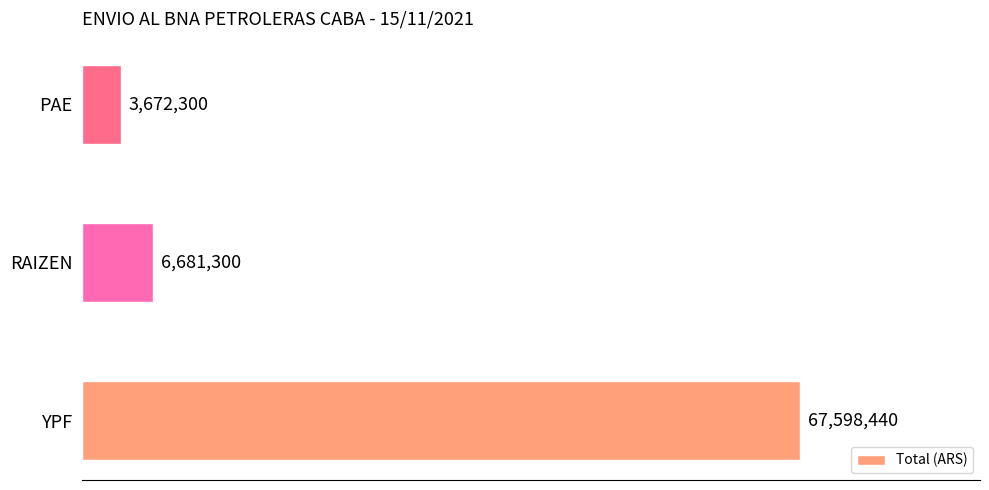

Rank the categories by value from lowest to highest.

PAE, RAIZEN, YPF